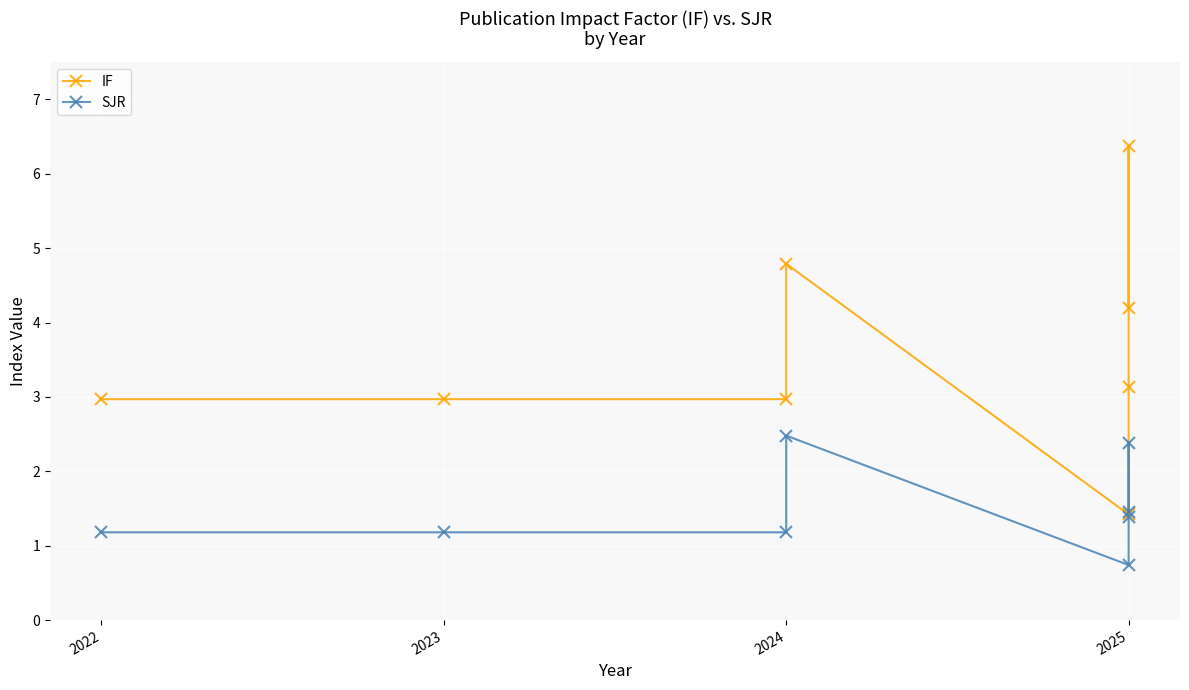

Is it true that IF equals 3.0 at 2024?

True